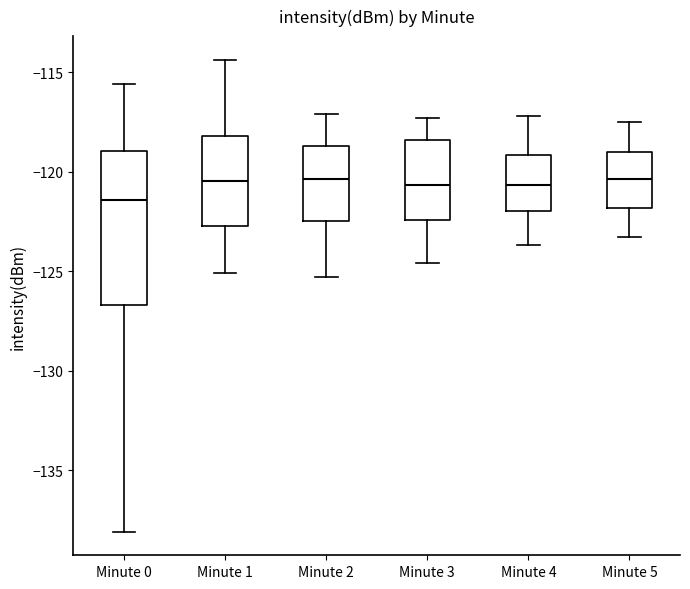

Reading left to right, read every box against the y-axis: the position of its median line, the range the box covers, and the ends of its whiskers. The values are not printed on the chart, so give them approximately, as read against the axis.

Minute 0: median -121.5, box -126.5 to -119.0, whiskers -138.0 to -115.5
Minute 1: median -120.5, box -122.5 to -118.0, whiskers -125.0 to -114.5
Minute 2: median -120.5, box -122.5 to -118.5, whiskers -125.5 to -117.0
Minute 3: median -120.5, box -122.5 to -118.5, whiskers -124.5 to -117.5
Minute 4: median -120.5, box -122.0 to -119.0, whiskers -123.5 to -117.0
Minute 5: median -120.5, box -122.0 to -119.0, whiskers -123.5 to -117.5